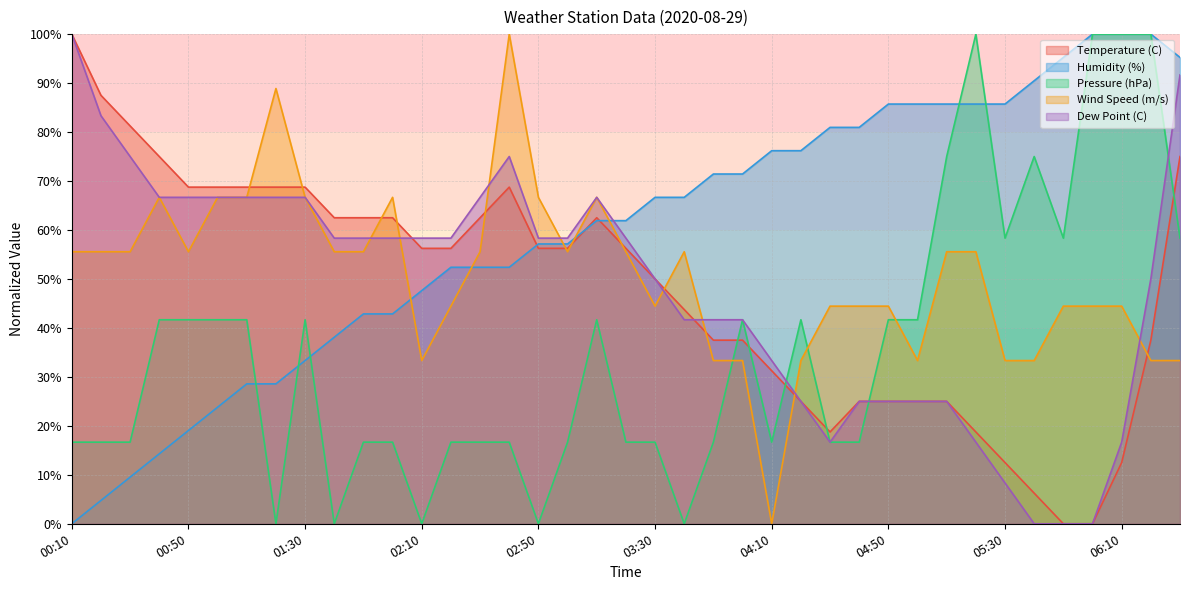

Reading left to right, transcribe all the data shown in this chart.

Temperature (C): 00:10=100.0	00:20=87.5	00:30=81.2	00:40=75.0	00:50=68.8	01:00=68.8	01:10=68.8	01:20=68.8	01:30=68.8	01:40=62.5	01:50=62.5	02:00=62.5	02:10=56.3	02:20=56.3	02:30=62.5	02:40=68.8	02:50=56.3	03:00=56.3	03:10=62.5	03:20=56.3	03:30=50.0	03:40=43.7	03:50=37.5	04:00=37.5	04:10=31.2	04:20=25.0	04:30=18.8	04:40=25.0	04:50=25.0	05:00=25.0	05:10=25.0	05:20=18.8	05:30=12.5	05:40=6.3	05:50=0.0	06:00=0.0	06:10=12.5	06:20=37.5	06:30=75.0
Humidity (%): 00:10=0.0	00:20=4.8	00:30=9.5	00:40=14.3	00:50=19.0	01:00=23.8	01:10=28.6	01:20=28.6	01:30=33.3	01:40=38.1	01:50=42.9	02:00=42.9	02:10=47.6	02:20=52.4	02:30=52.4	02:40=52.4	02:50=57.1	03:00=57.1	03:10=61.9	03:20=61.9	03:30=66.7	03:40=66.7	03:50=71.4	04:00=71.4	04:10=76.2	04:20=76.2	04:30=81.0	04:40=81.0	04:50=85.7	05:00=85.7	05:10=85.7	05:20=85.7	05:30=85.7	05:40=90.5	05:50=95.2	06:00=100.0	06:10=100.0	06:20=100.0	06:30=95.2
Pressure (hPa): 00:10=16.7	00:20=16.7	00:30=16.7	00:40=41.7	00:50=41.7	01:00=41.7	01:10=41.7	01:20=0.0	01:30=41.7	01:40=0.0	01:50=16.7	02:00=16.7	02:10=0.0	02:20=16.7	02:30=16.7	02:40=16.7	02:50=0.0	03:00=16.7	03:10=41.7	03:20=16.7	03:30=16.7	03:40=0.0	03:50=16.7	04:00=41.7	04:10=16.7	04:20=41.7	04:30=16.7	04:40=16.7	04:50=41.7	05:00=41.7	05:10=75.0	05:20=100.0	05:30=58.3	05:40=75.0	05:50=58.3	06:00=100.0	06:10=100.0	06:20=100.0	06:30=58.3
Wind Speed (m/s): 00:10=55.6	00:20=55.6	00:30=55.6	00:40=66.7	00:50=55.6	01:00=66.7	01:10=66.7	01:20=88.9	01:30=66.7	01:40=55.6	01:50=55.6	02:00=66.7	02:10=33.3	02:20=44.4	02:30=55.6	02:40=100.0	02:50=66.7	03:00=55.6	03:10=66.7	03:20=55.6	03:30=44.4	03:40=55.6	03:50=33.3	04:00=33.3	04:10=0.0	04:20=33.3	04:30=44.4	04:40=44.4	04:50=44.4	05:00=33.3	05:10=55.6	05:20=55.6	05:30=33.3	05:40=33.3	05:50=44.4	06:00=44.4	06:10=44.4	06:20=33.3	06:30=33.3
Dew Point (C): 00:10=100.0	00:20=83.3	00:30=75.0	00:40=66.7	00:50=66.7	01:00=66.7	01:10=66.7	01:20=66.7	01:30=66.7	01:40=58.3	01:50=58.3	02:00=58.3	02:10=58.3	02:20=58.3	02:30=66.7	02:40=75.0	02:50=58.3	03:00=58.3	03:10=66.7	03:20=58.3	03:30=50.0	03:40=41.7	03:50=41.7	04:00=41.7	04:10=33.3	04:20=25.0	04:30=16.7	04:40=25.0	04:50=25.0	05:00=25.0	05:10=25.0	05:20=16.7	05:30=8.3	05:40=0.0	05:50=0.0	06:00=0.0	06:10=16.7	06:20=50.0	06:30=91.7